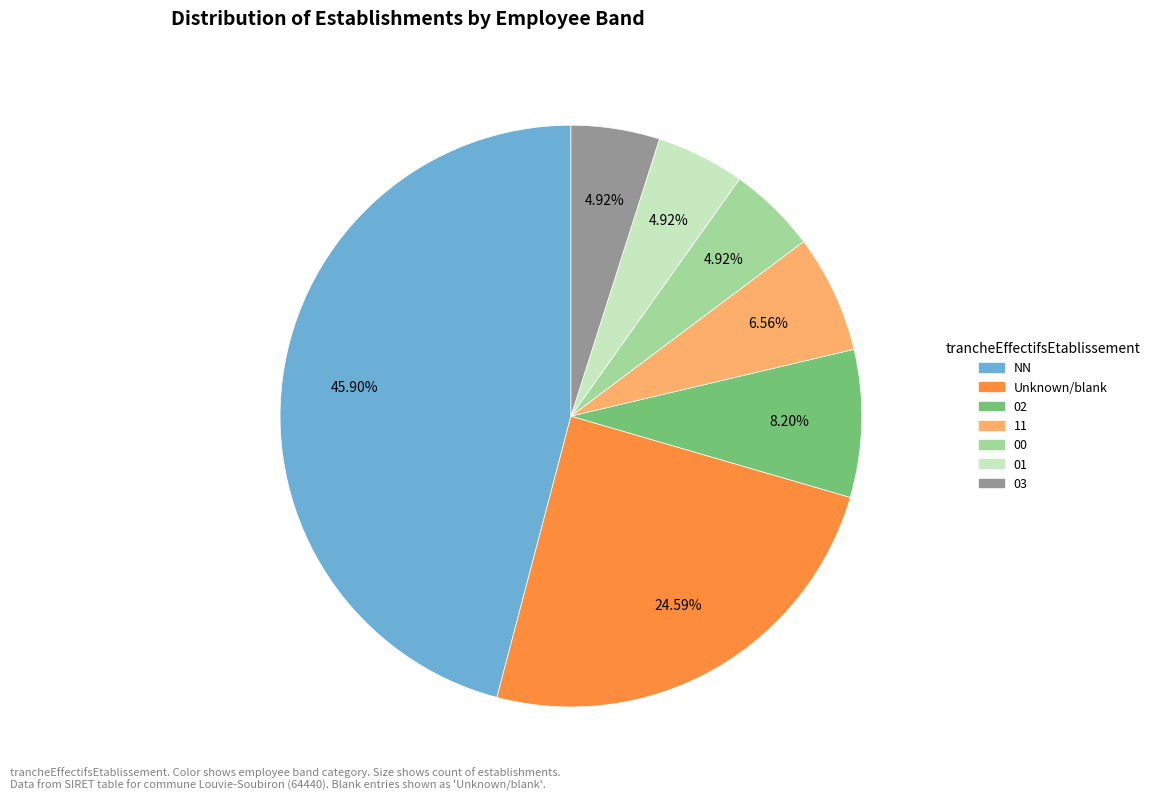

What percentage is the NN slice, to the nearest percent?

46%